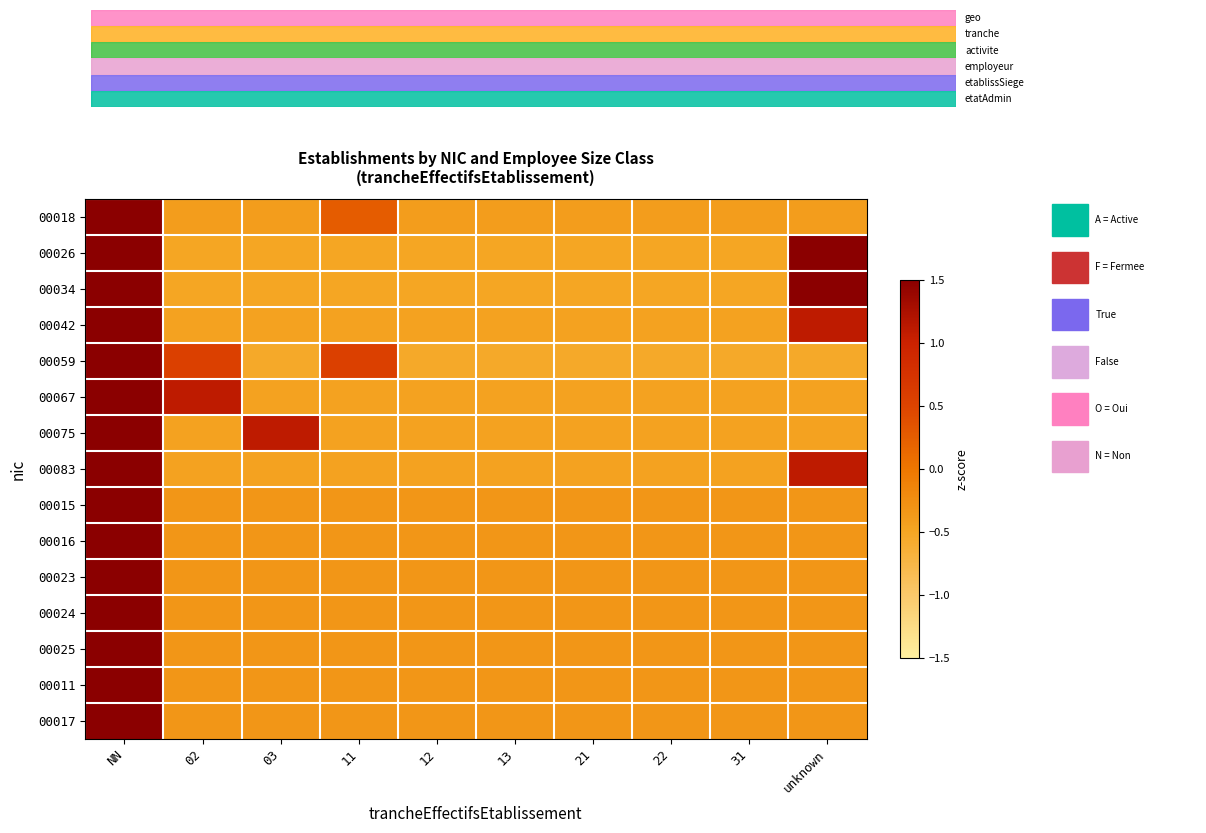

Reading left to right, list all the values displayed in this chart.

00018: NN=2.9	02=-0.4	03=-0.4	11=0.3	12=-0.4	13=-0.4	21=-0.4	22=-0.4	31=-0.4	unknown=-0.4
00026: NN=2.0	02=-0.5	03=-0.5	11=-0.5	12=-0.5	13=-0.5	21=-0.5	22=-0.5	31=-0.5	unknown=2.0
00034: NN=2.0	02=-0.5	03=-0.5	11=-0.5	12=-0.5	13=-0.5	21=-0.5	22=-0.5	31=-0.5	unknown=2.0
00042: NN=2.7	02=-0.5	03=-0.5	11=-0.5	12=-0.5	13=-0.5	21=-0.5	22=-0.5	31=-0.5	unknown=1.1
00059: NN=2.7	02=0.5	03=-0.5	11=0.5	12=-0.5	13=-0.5	21=-0.5	22=-0.5	31=-0.5	unknown=-0.5
00067: NN=2.7	02=1.1	03=-0.5	11=-0.5	12=-0.5	13=-0.5	21=-0.5	22=-0.5	31=-0.5	unknown=-0.5
00075: NN=2.7	02=-0.5	03=1.1	11=-0.5	12=-0.5	13=-0.5	21=-0.5	22=-0.5	31=-0.5	unknown=-0.5
00083: NN=2.7	02=-0.5	03=-0.5	11=-0.5	12=-0.5	13=-0.5	21=-0.5	22=-0.5	31=-0.5	unknown=1.1
00015: NN=3.0	02=-0.3	03=-0.3	11=-0.3	12=-0.3	13=-0.3	21=-0.3	22=-0.3	31=-0.3	unknown=-0.3
00016: NN=3.0	02=-0.3	03=-0.3	11=-0.3	12=-0.3	13=-0.3	21=-0.3	22=-0.3	31=-0.3	unknown=-0.3
00023: NN=3.0	02=-0.3	03=-0.3	11=-0.3	12=-0.3	13=-0.3	21=-0.3	22=-0.3	31=-0.3	unknown=-0.3
00024: NN=3.0	02=-0.3	03=-0.3	11=-0.3	12=-0.3	13=-0.3	21=-0.3	22=-0.3	31=-0.3	unknown=-0.3
00025: NN=3.0	02=-0.3	03=-0.3	11=-0.3	12=-0.3	13=-0.3	21=-0.3	22=-0.3	31=-0.3	unknown=-0.3
00011: NN=3.0	02=-0.3	03=-0.3	11=-0.3	12=-0.3	13=-0.3	21=-0.3	22=-0.3	31=-0.3	unknown=-0.3
00017: NN=3.0	02=-0.3	03=-0.3	11=-0.3	12=-0.3	13=-0.3	21=-0.3	22=-0.3	31=-0.3	unknown=-0.3